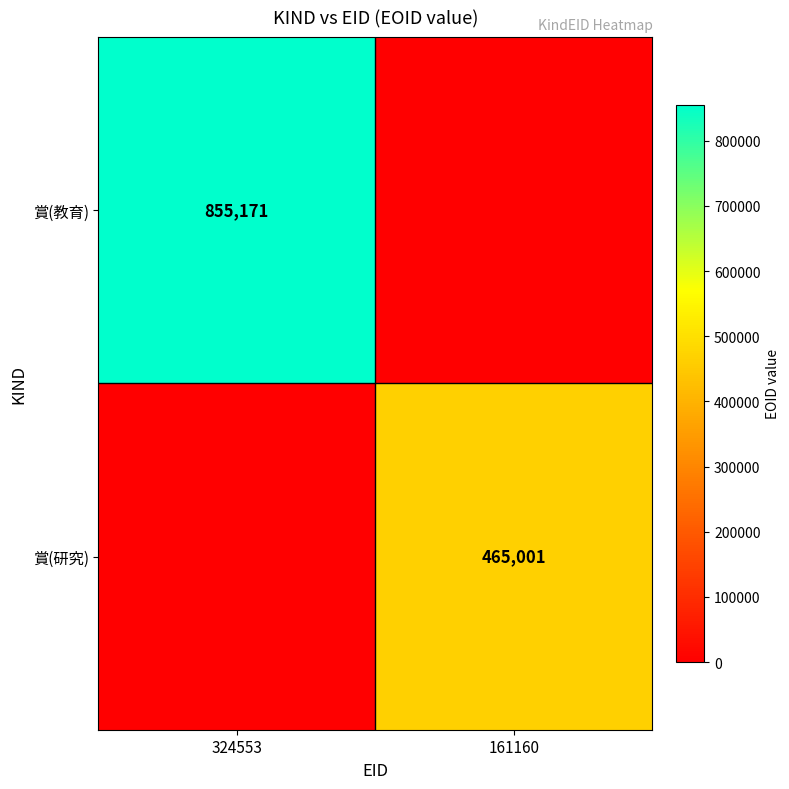

Which has a higher value, 161160 or 324553?

324553